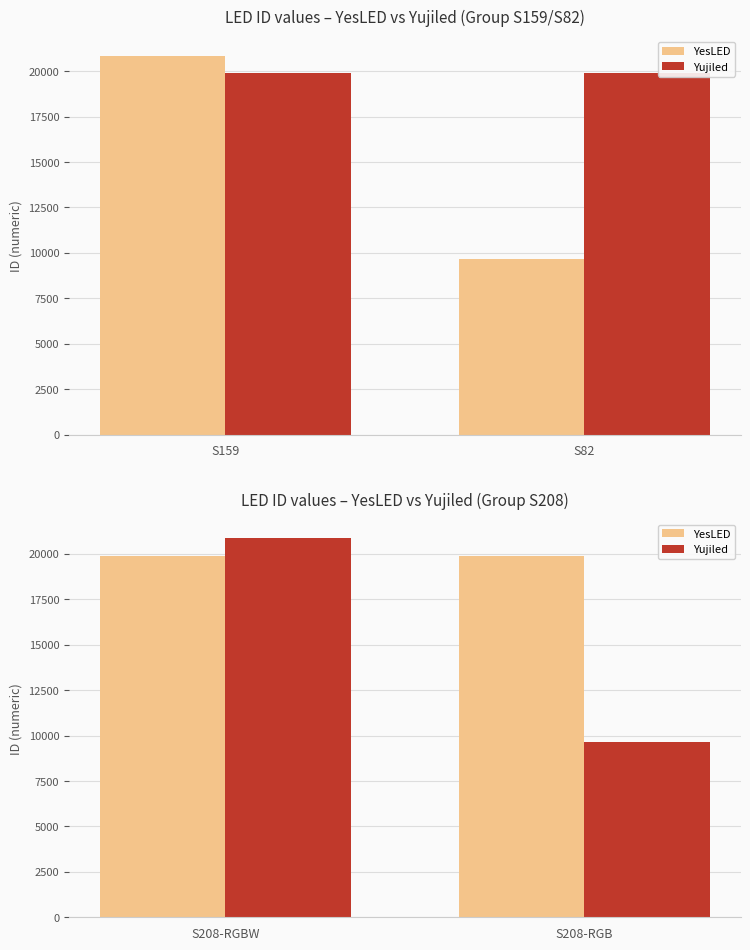

Which has a higher value, S208-RGBW or S208-RGB?

S208-RGBW